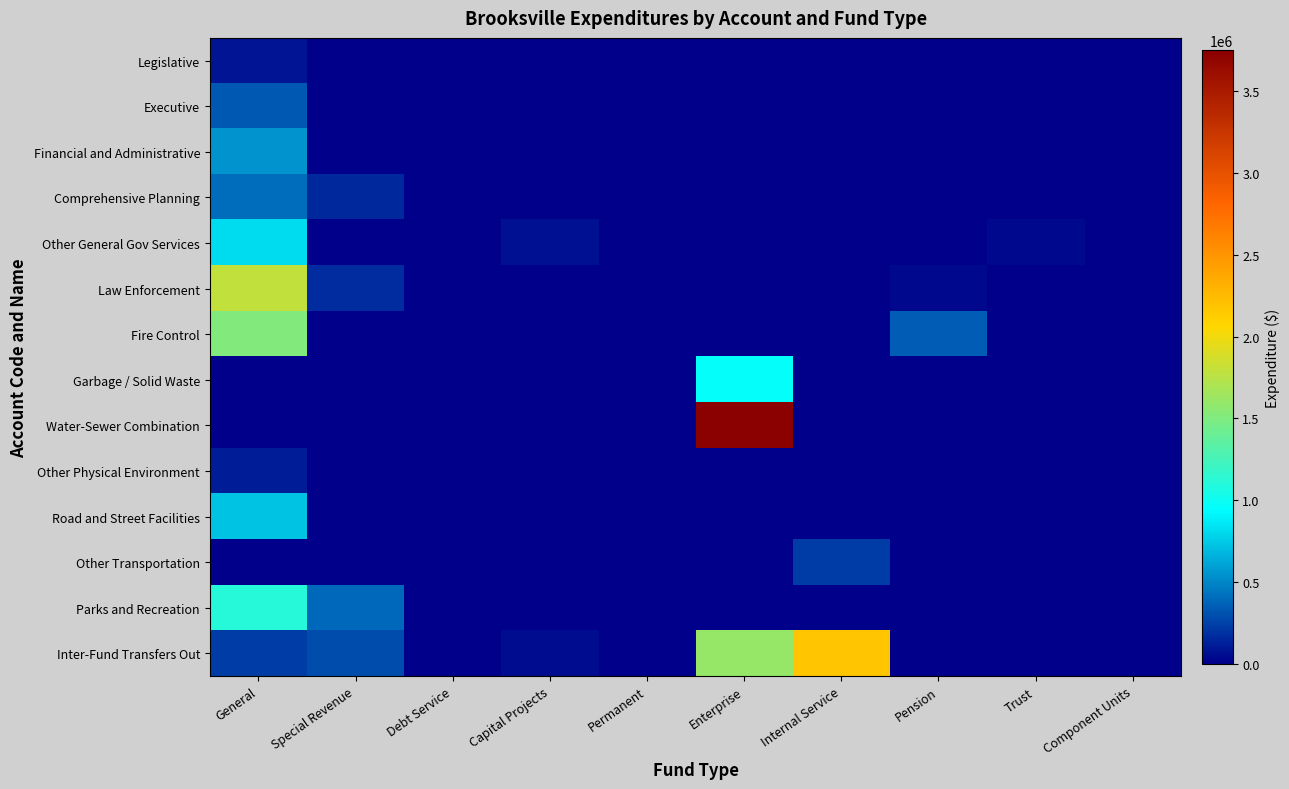

How many data points does each series have?

10